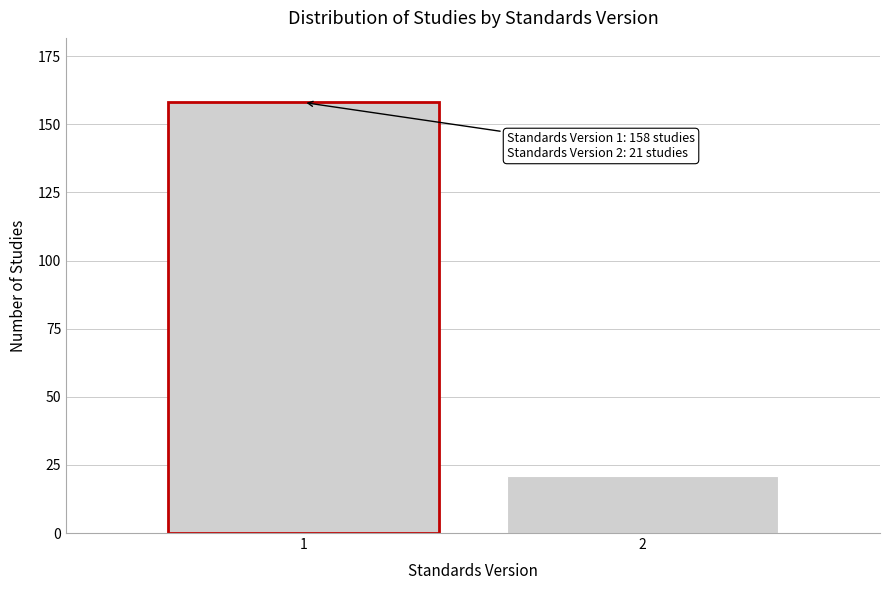

Reading left to right, transcribe all the data shown in this chart.

1=158	2=21